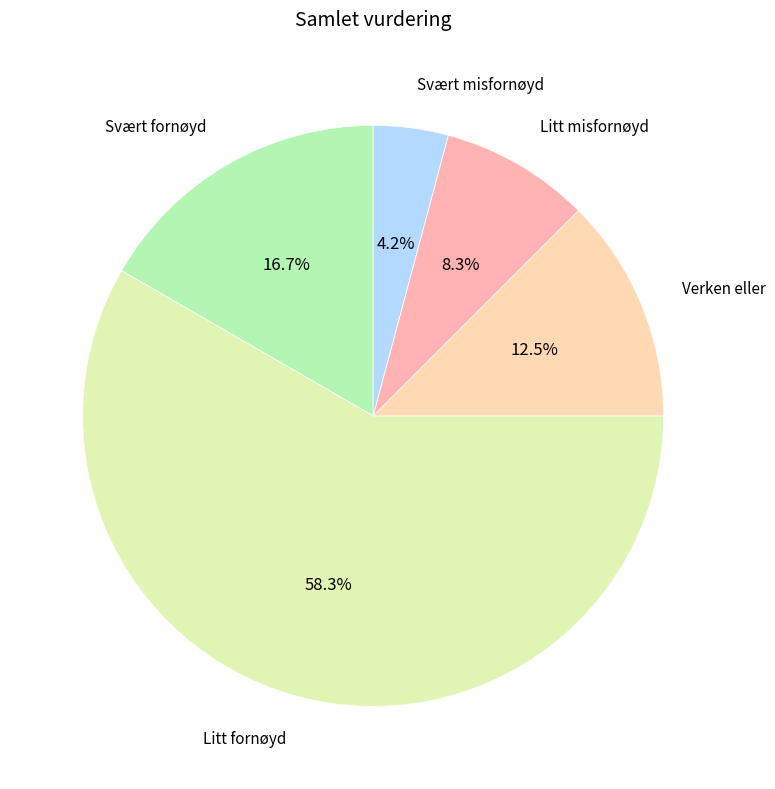

Rank the categories by value from highest to lowest.

Litt fornøyd, Svært fornøyd, Verken eller, Litt misfornøyd, Svært misfornøyd